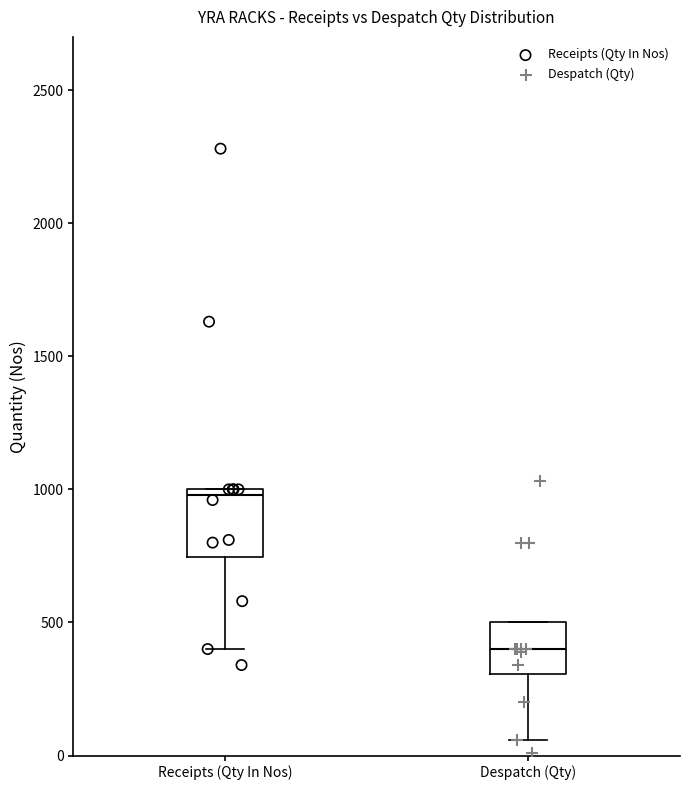

Comparing the boxes themselves (not the whiskers), which one is the tallest?

Receipts (Qty In Nos)